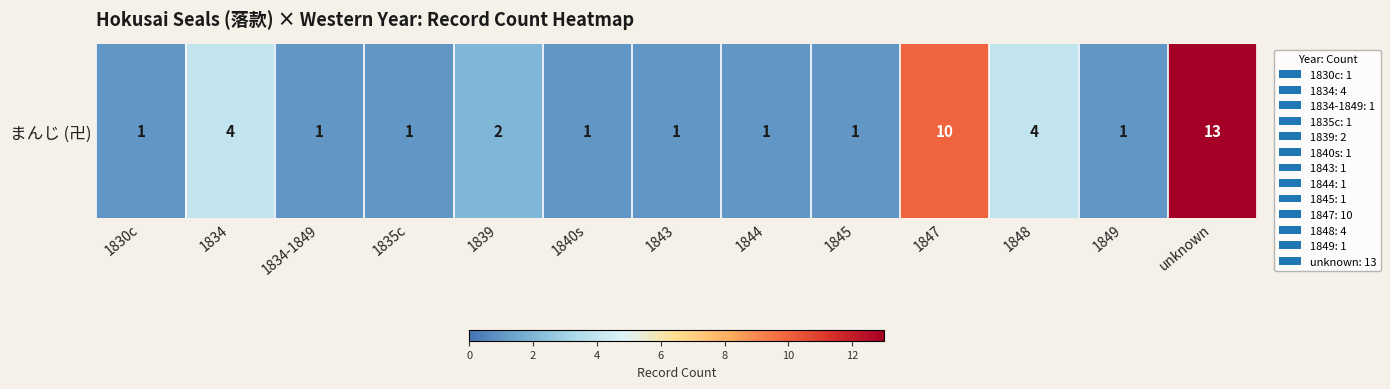

What is the change in value from 1834-1849 to 1848?

+3